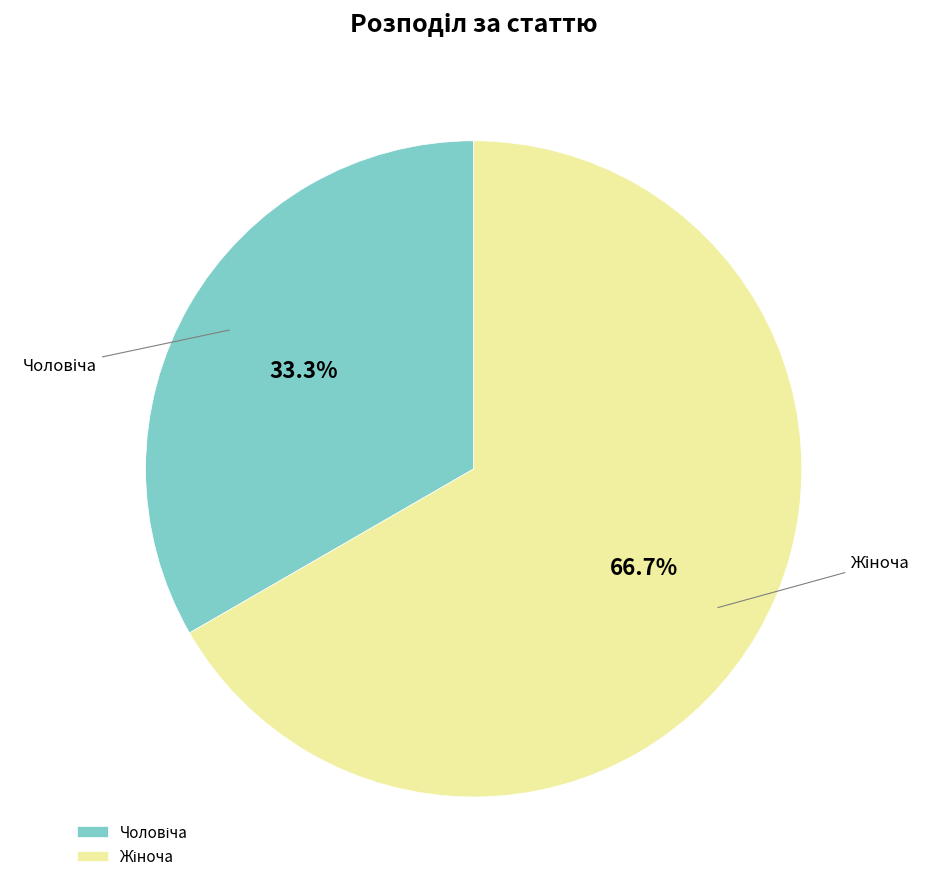

What percentage is the Чоловіча slice, to the nearest percent?

33%